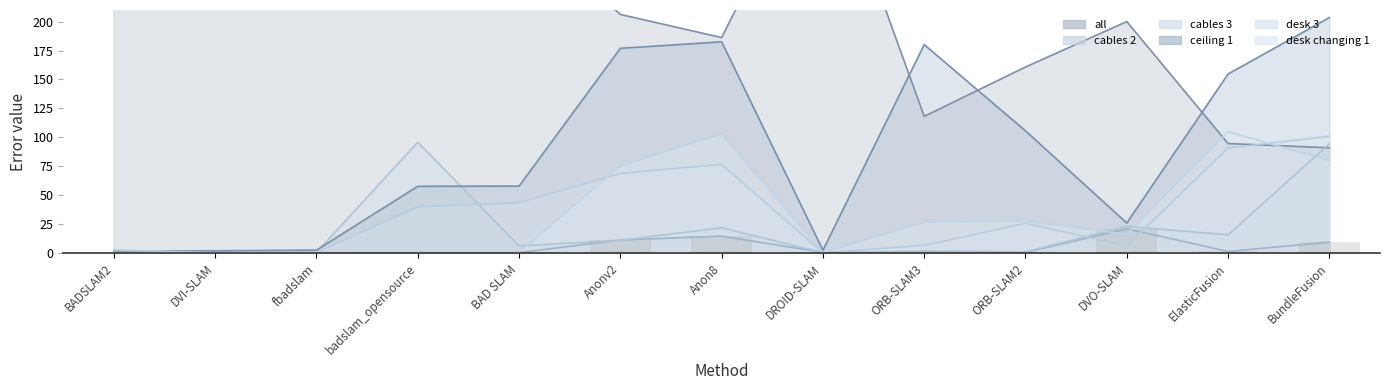

What is the sum of the cables 3 values at ORB-SLAM3 and DROID-SLAM?

2.4